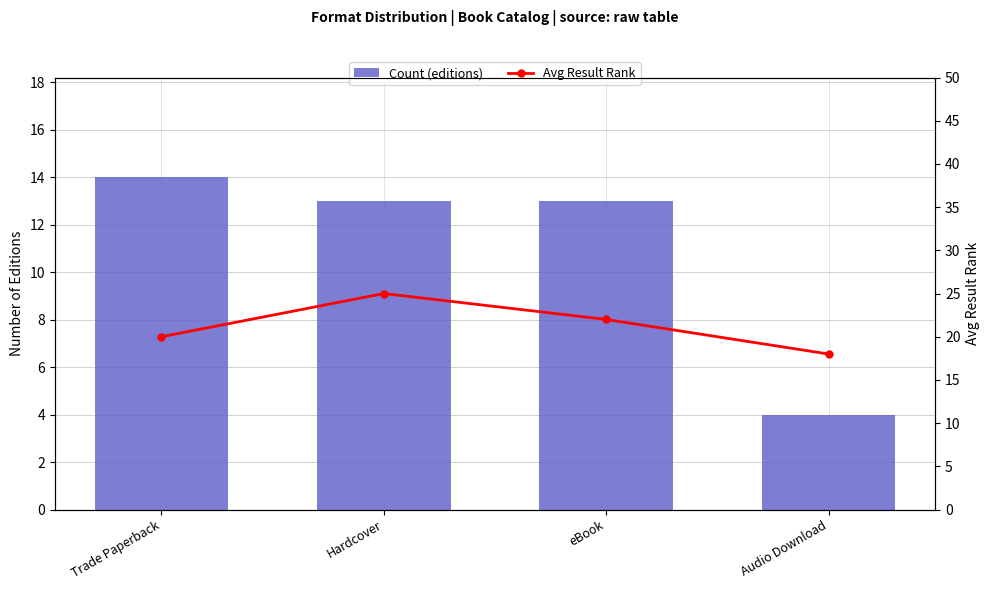

Rank the series at eBook from lowest to highest value.

Count (editions), Avg Result Rank